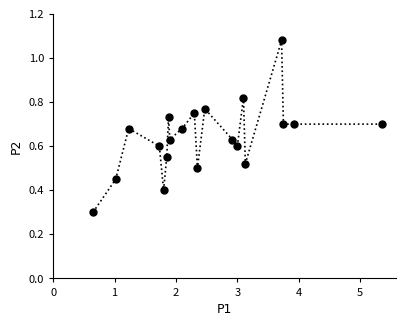

Count the values in the range 0 to 1.

19